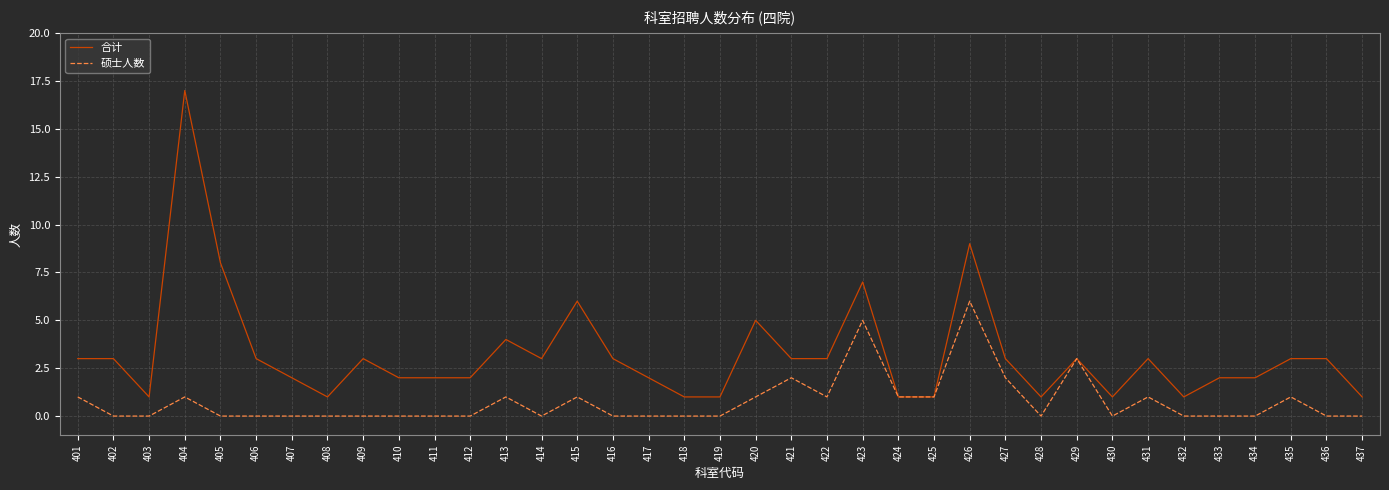

What is the total value across all series at 417?

2